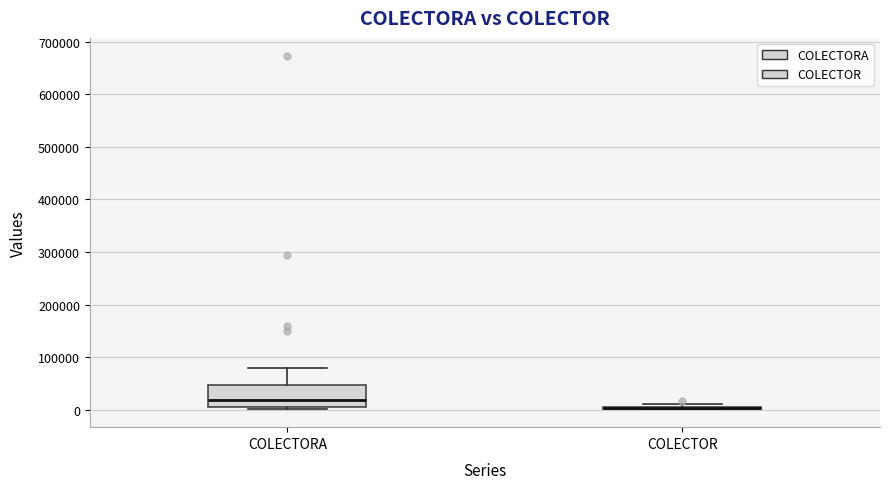

Comparing the boxes themselves (not the whiskers), which one is the tallest?

COLECTORA